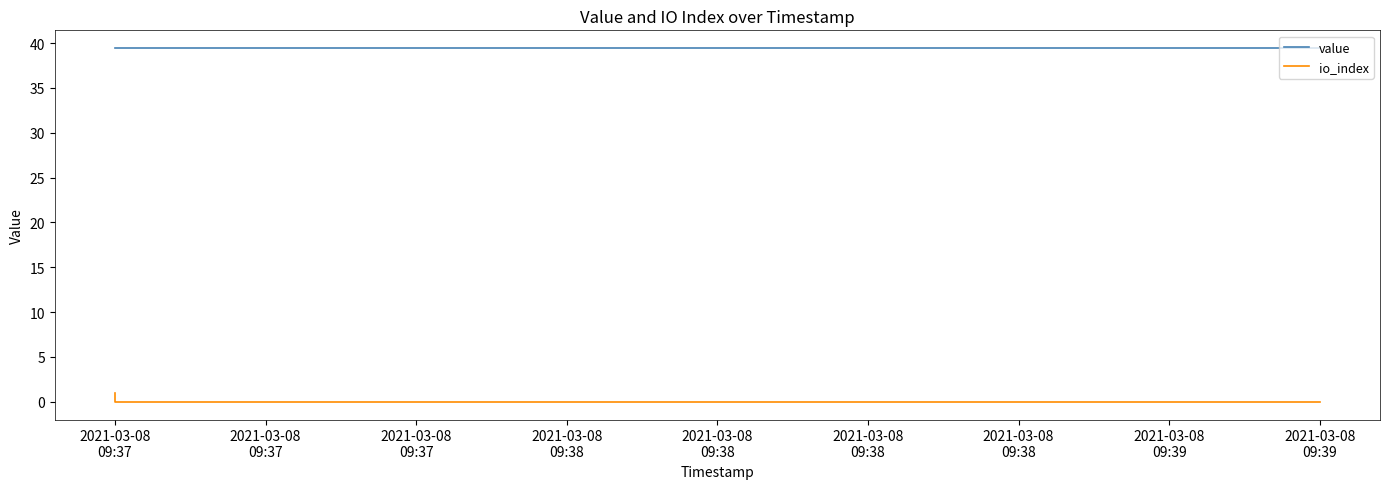

True or false: io_index and value intersect in this chart.

False